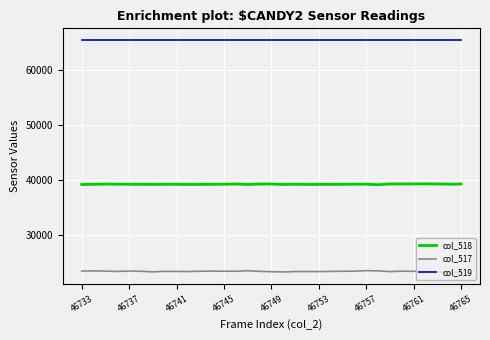

Which series has the largest total across all categories?

col_519